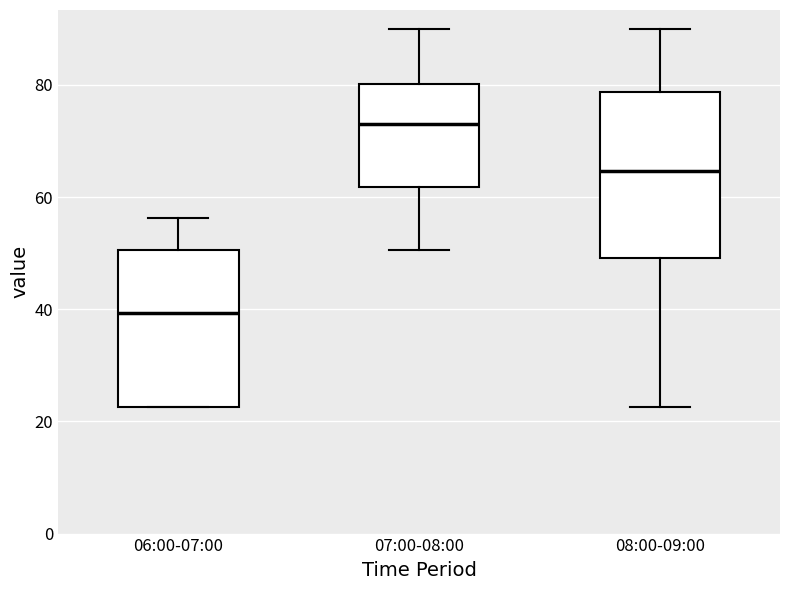

Reading left to right, read every box against the y-axis: the position of its median line, the range the box covers, and the ends of its whiskers. The values are not printed on the chart, so give them approximately, as read against the axis.

06:00-07:00: median 40, box 22 to 50, whiskers 22 to 56
07:00-08:00: median 74, box 62 to 80, whiskers 50 to 90
08:00-09:00: median 64, box 50 to 78, whiskers 22 to 90